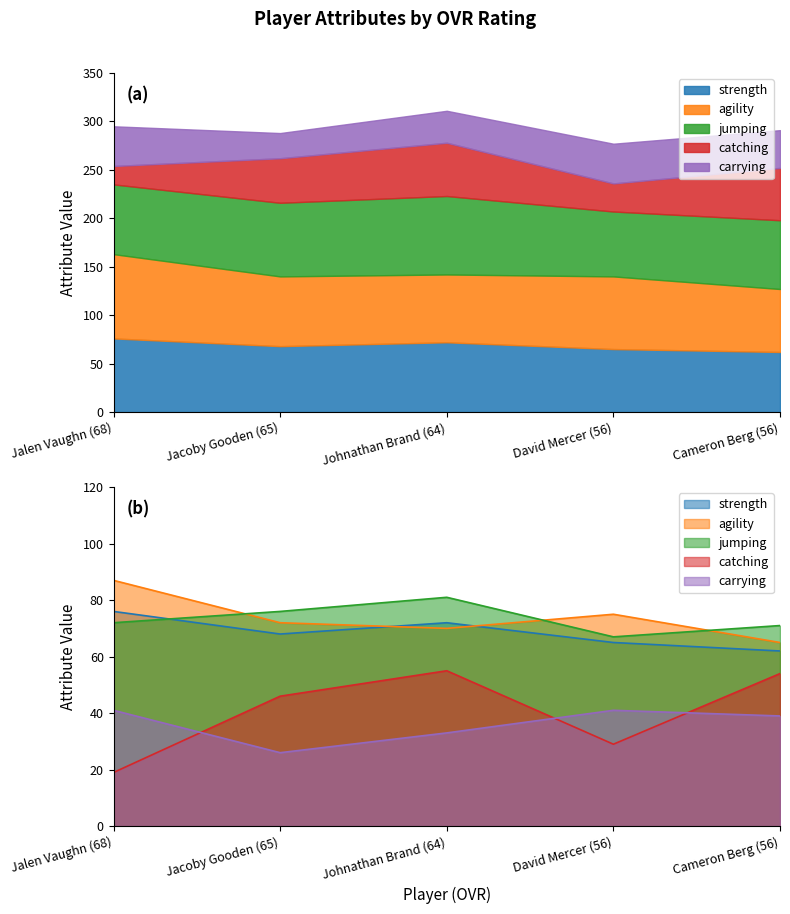

What is the minimum value for jumping?

67